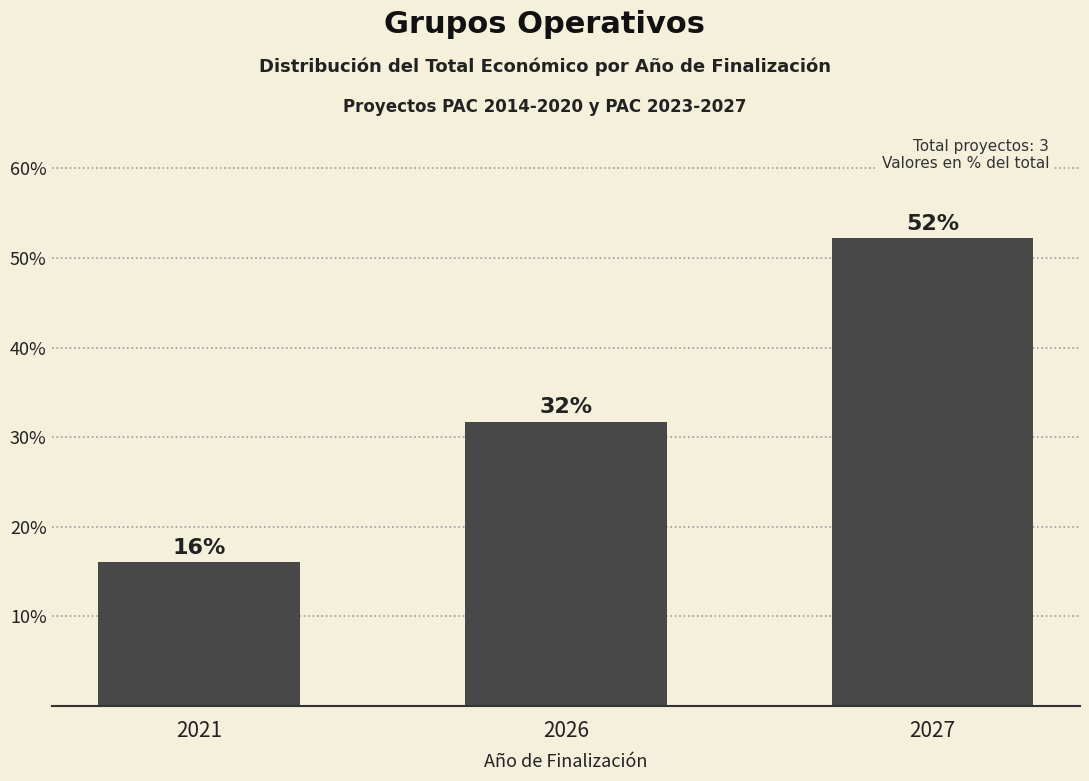

What is the average value?

33.3